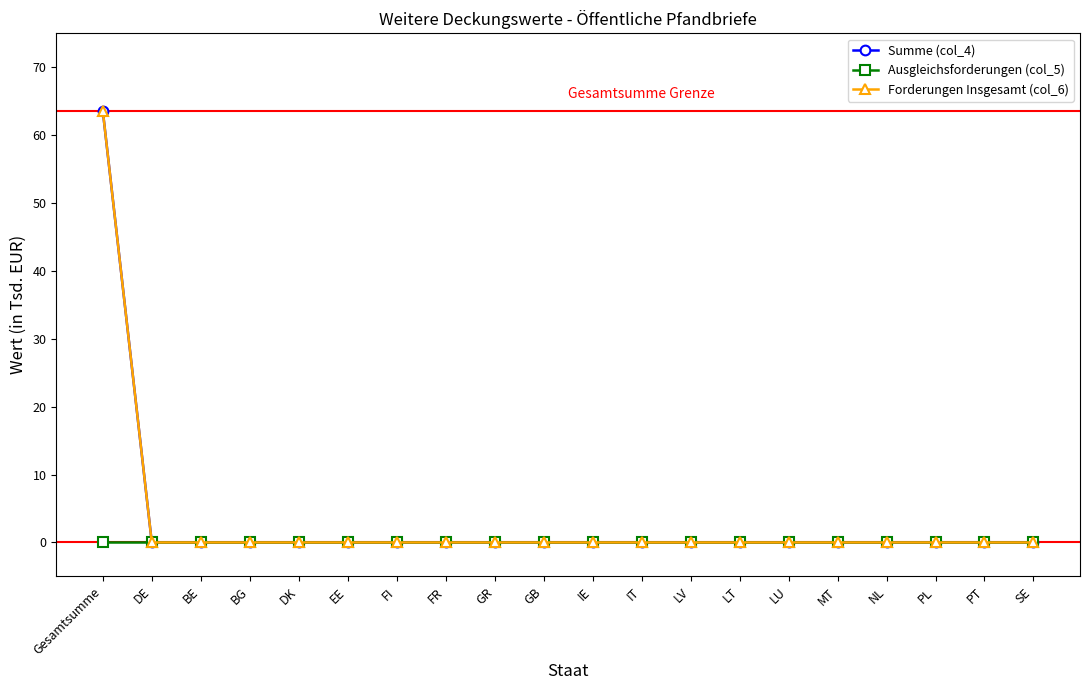

Does the chart have visible grid lines?

No